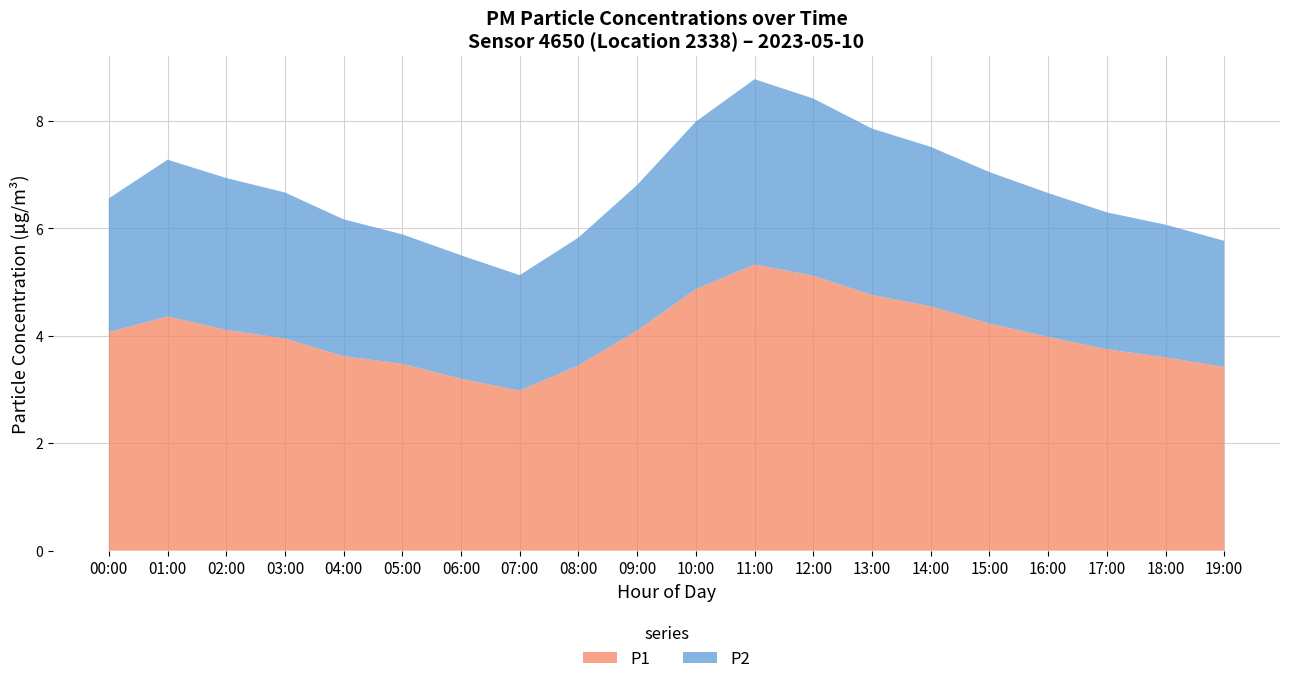

What is the total value across all series at 17:00?

6.3